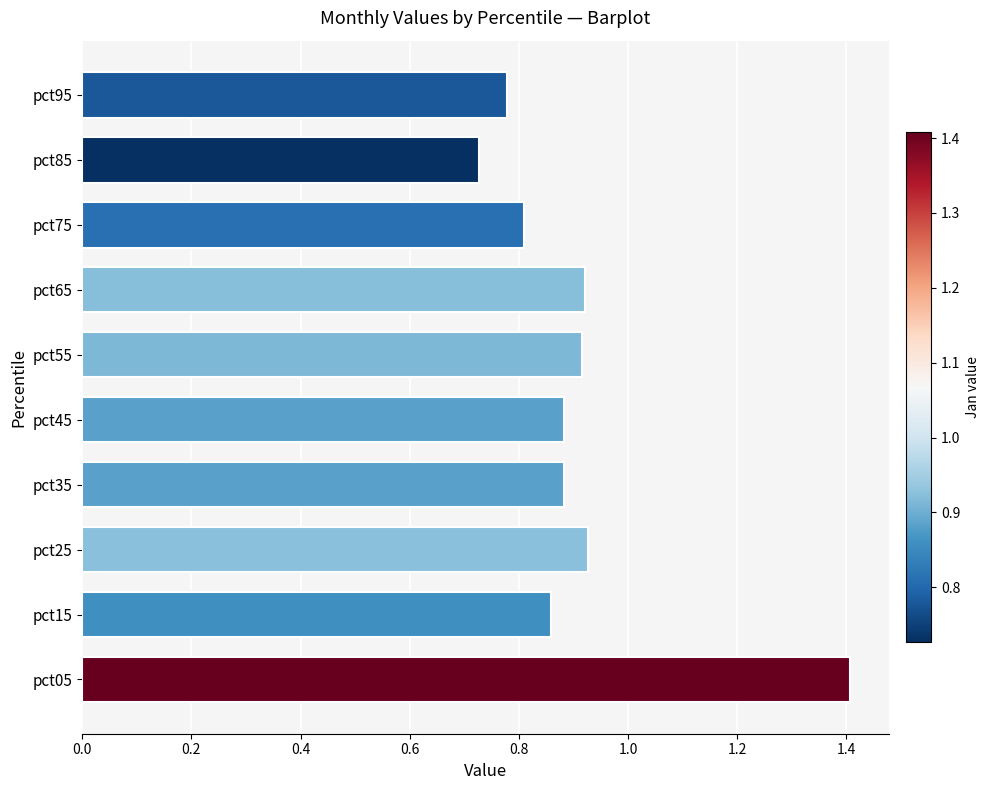

What is the sum of the values at pct15 and pct35?

1.7